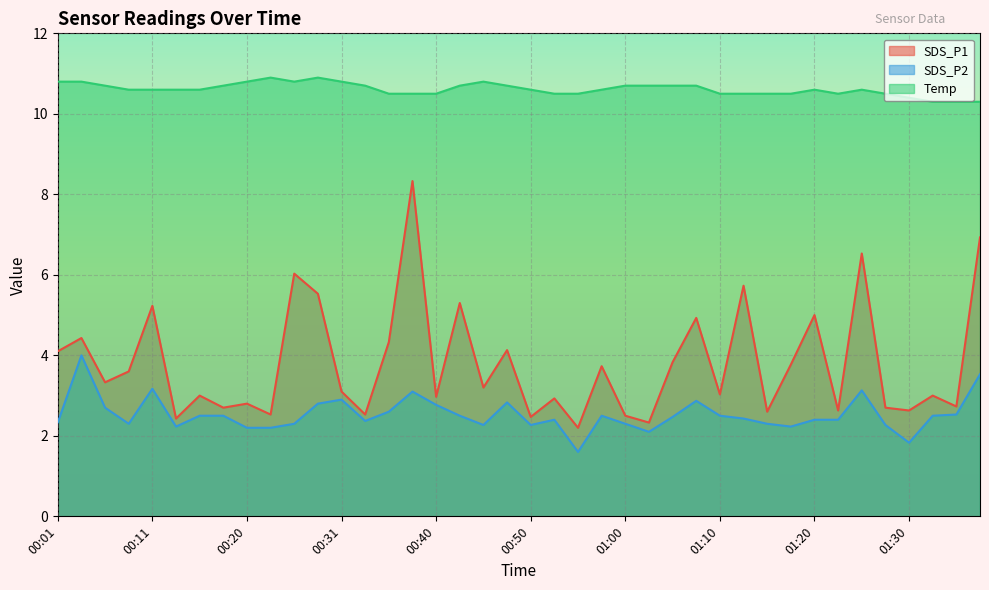

What is the label of the 36th point from the left?

01:27